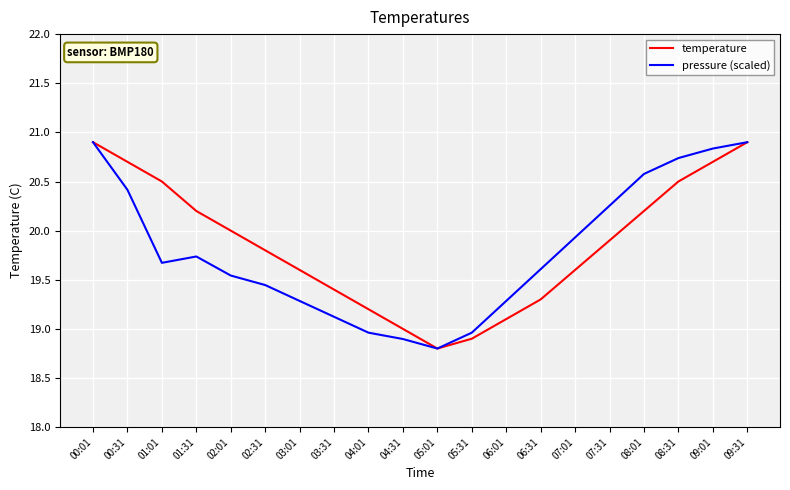

Between 04:31 and 07:01, which series saw the biggest shift?

pressure (scaled)